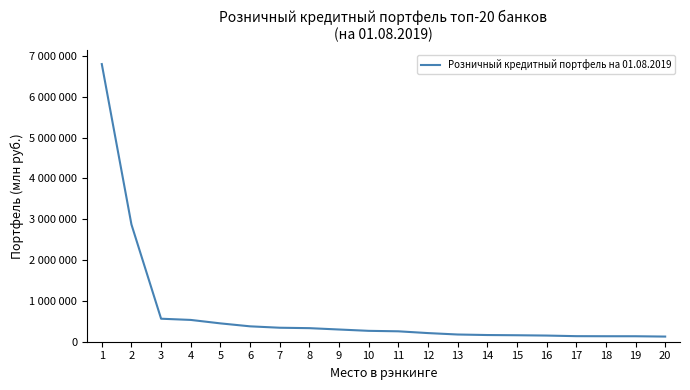

Does the chart display data point markers on the line(s)?

No